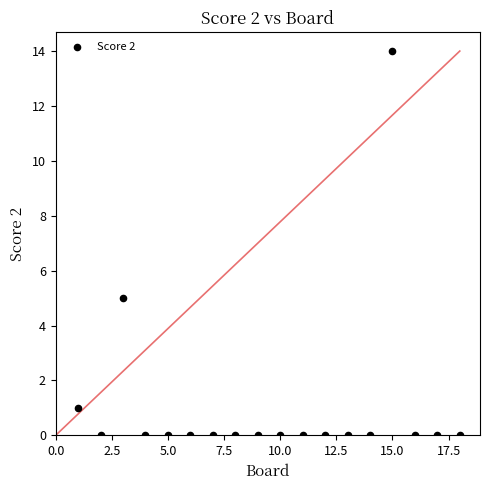

What Y value in the scatter plot is closest to 7?

5